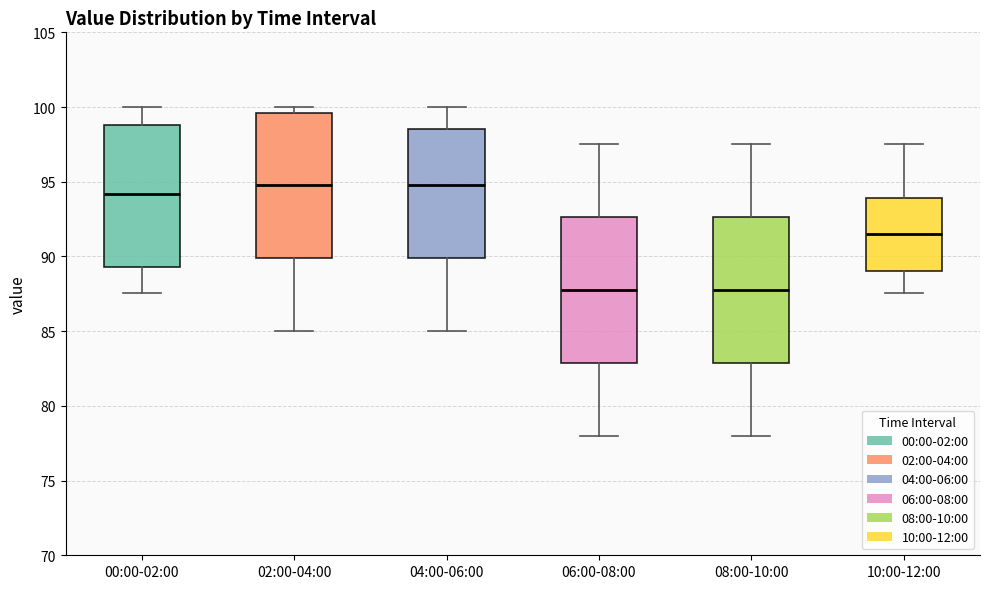

Reading left to right, transcribe this box plot: for each box, give where its median line is, the range the box spans, and where its two whiskers end, as read against the y-axis. The values are not printed on the chart, so give them approximately, as read against the axis.

00:00-02:00: median 94.0, box 89.5 to 99.0, whiskers 87.5 to 100.0
02:00-04:00: median 95.0, box 90.0 to 99.5, whiskers 85.0 to 100.0
04:00-06:00: median 95.0, box 90.0 to 98.5, whiskers 85.0 to 100.0
06:00-08:00: median 88.0, box 83.0 to 92.5, whiskers 78.0 to 97.5
08:00-10:00: median 88.0, box 83.0 to 92.5, whiskers 78.0 to 97.5
10:00-12:00: median 91.5, box 89.0 to 94.0, whiskers 87.5 to 97.5